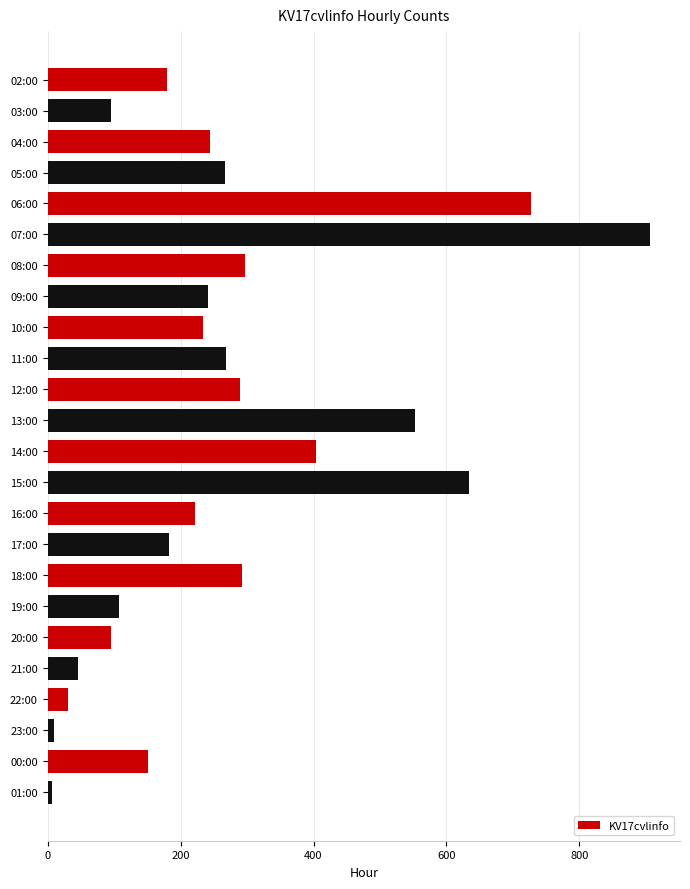

Which has a higher value, 05:00 or 07:00?

07:00